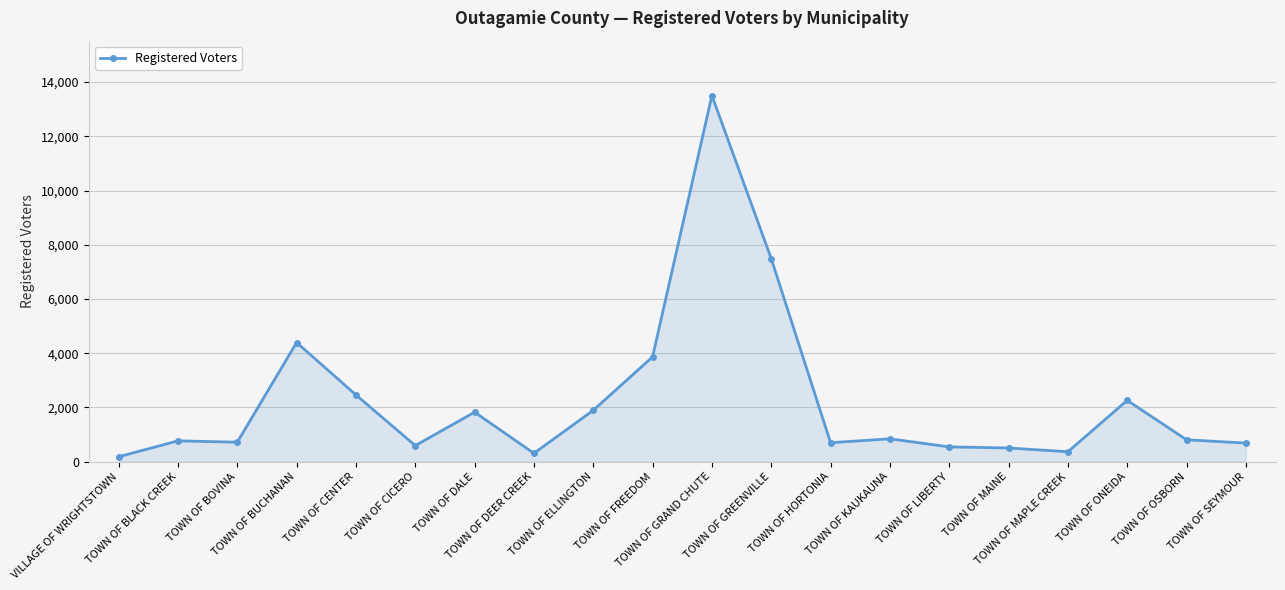

What is the greatest value displayed?

13503